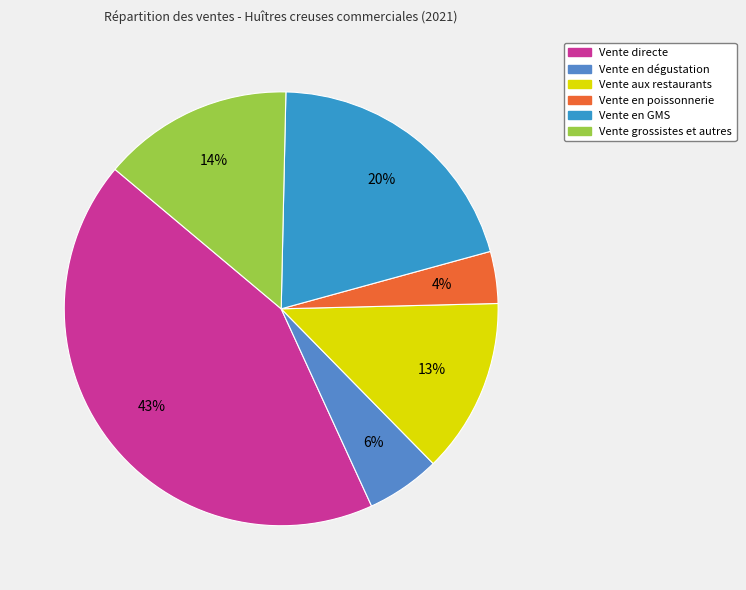

Which category has the smallest portion of the pie?

Vente en poissonnerie